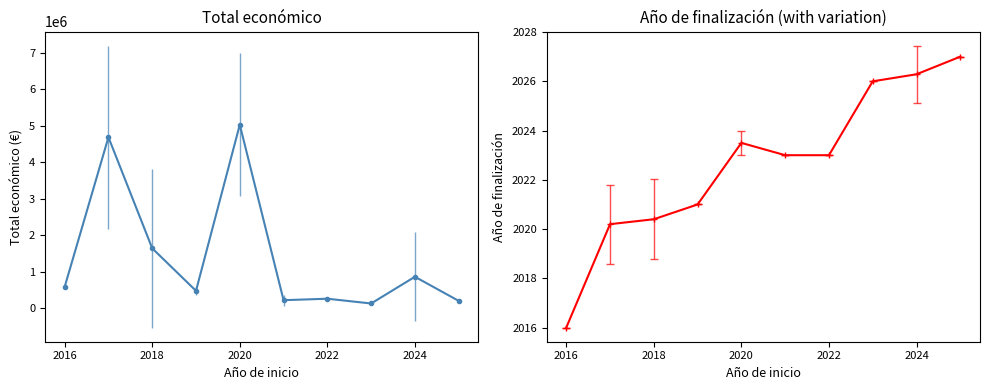

What is the difference between the second highest and minimum values in the Año de finalización series?

10.3